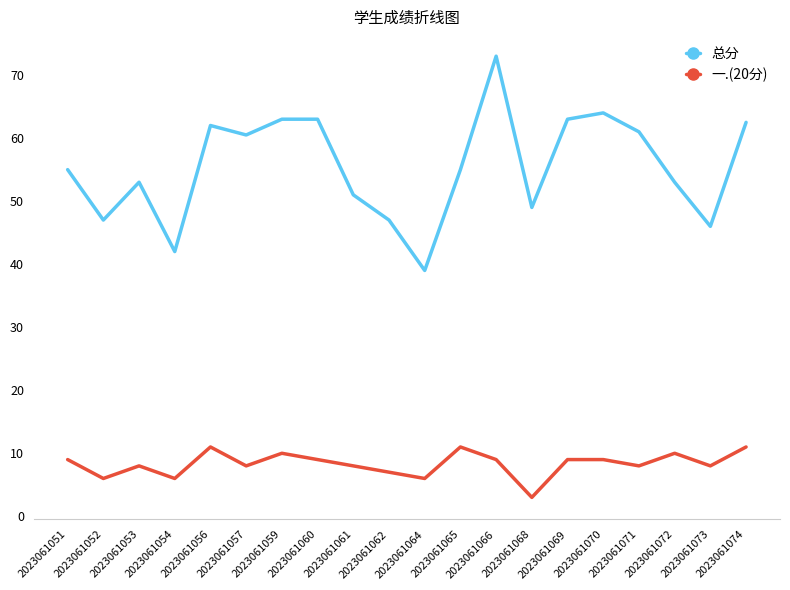

The value of 总分 at 2023061065 is 78.7. True or false?

False